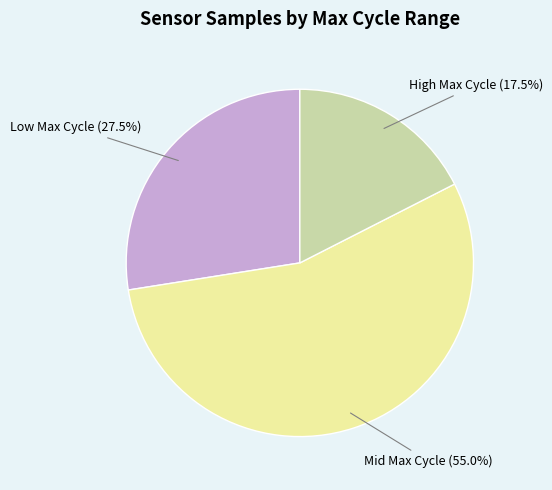

Does Mid Max Cycle represent more than half of the total?

Yes